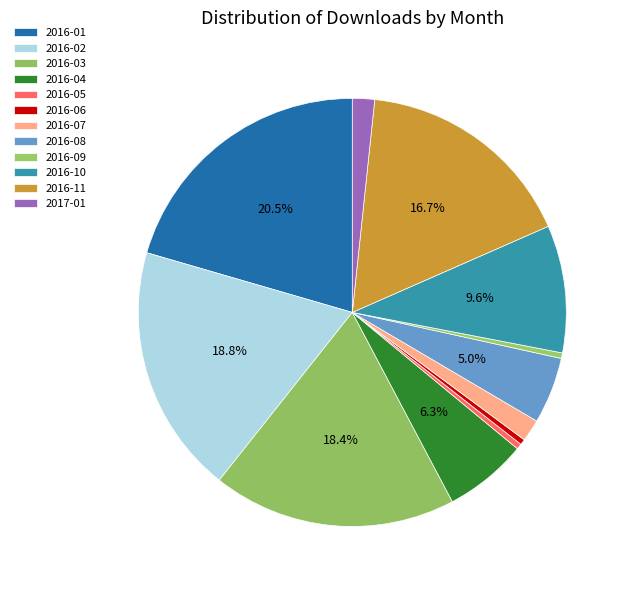

What portion of the pie excludes 2016-01?

79.5%